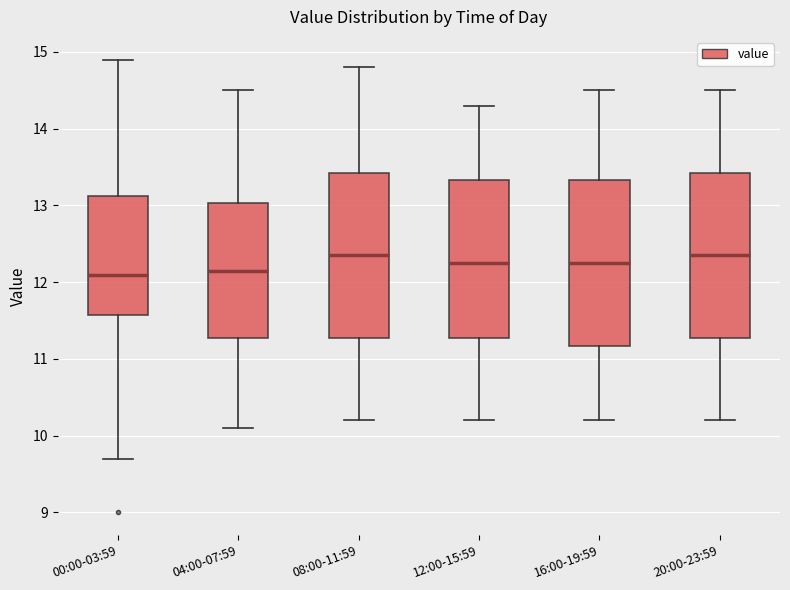

Reading left to right, transcribe this box plot: for each box, give where its median line is, the range the box spans, and where its two whiskers end, as read against the y-axis. The values are not printed on the chart, so give them approximately, as read against the axis.

00:00-03:59: median 12.1, box 11.6 to 13.1, whiskers 9.7 to 14.9
04:00-07:59: median 12.2, box 11.3 to 13.0, whiskers 10.1 to 14.5
08:00-11:59: median 12.4, box 11.3 to 13.4, whiskers 10.2 to 14.8
12:00-15:59: median 12.3, box 11.3 to 13.3, whiskers 10.2 to 14.3
16:00-19:59: median 12.3, box 11.2 to 13.3, whiskers 10.2 to 14.5
20:00-23:59: median 12.4, box 11.3 to 13.4, whiskers 10.2 to 14.5